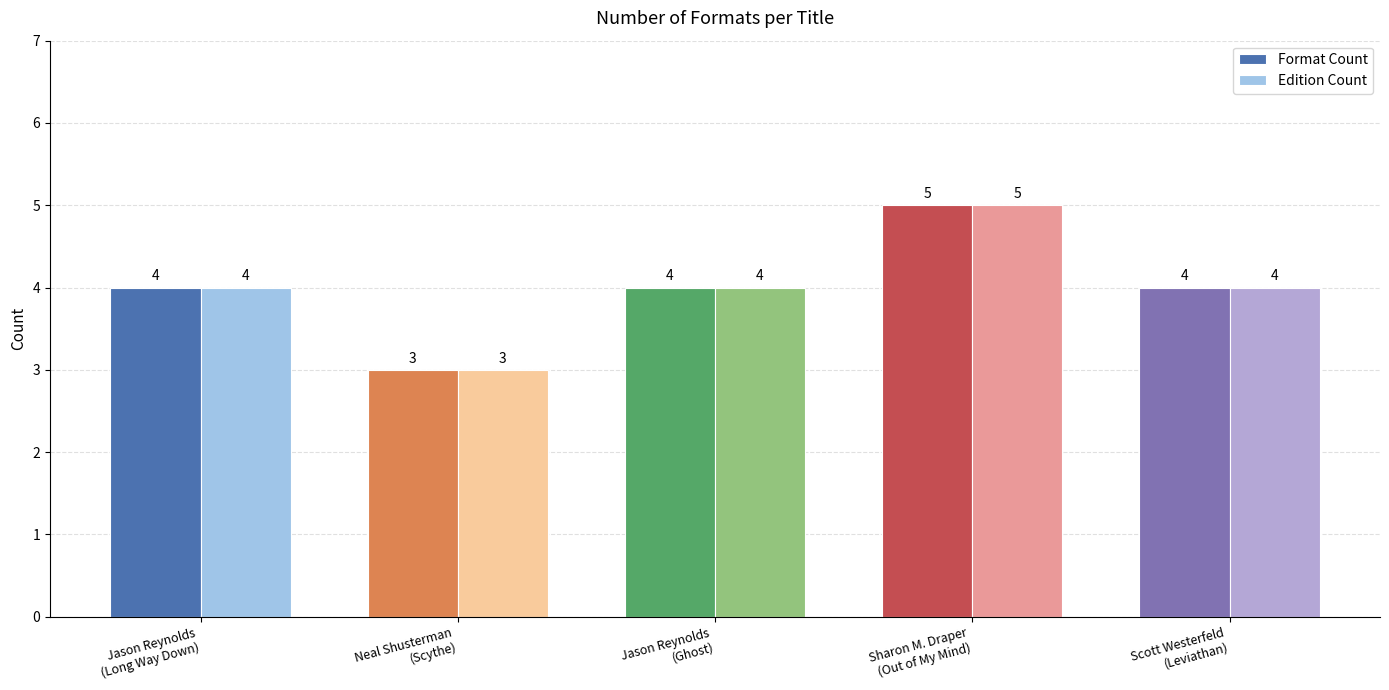

What is the sum of all Format Count values?

20